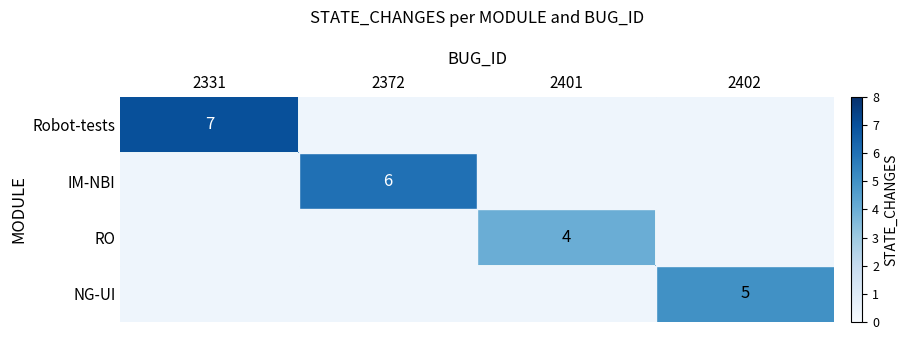

At which category is the sum across all series the highest?

2331